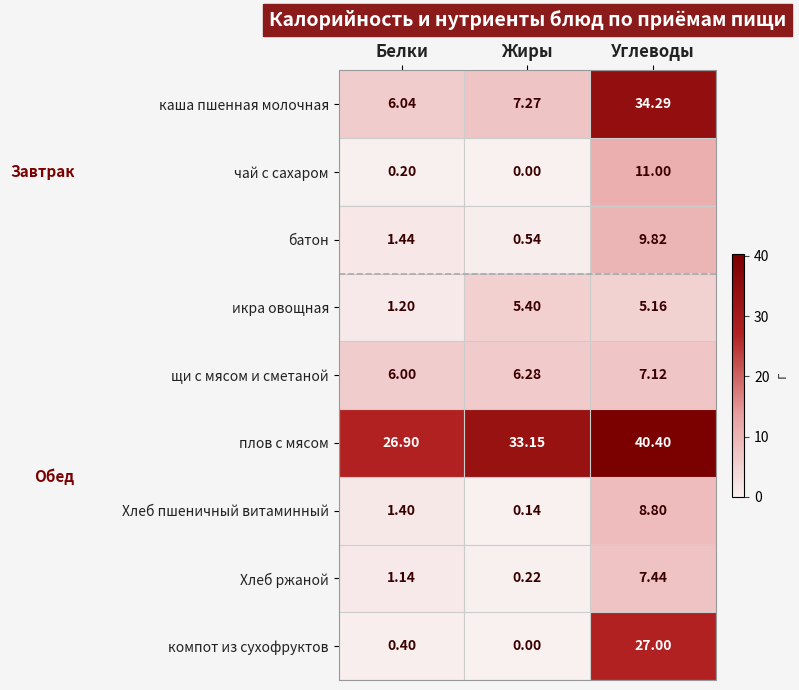

Which series changed the most between Белки and Жиры?

плов с мясом